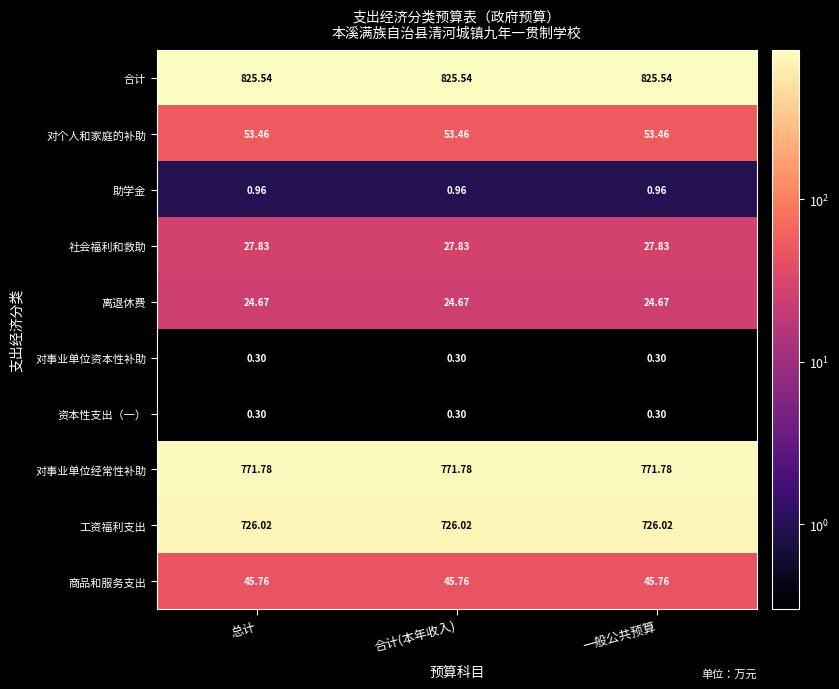

Which series has the largest total across all categories?

合计